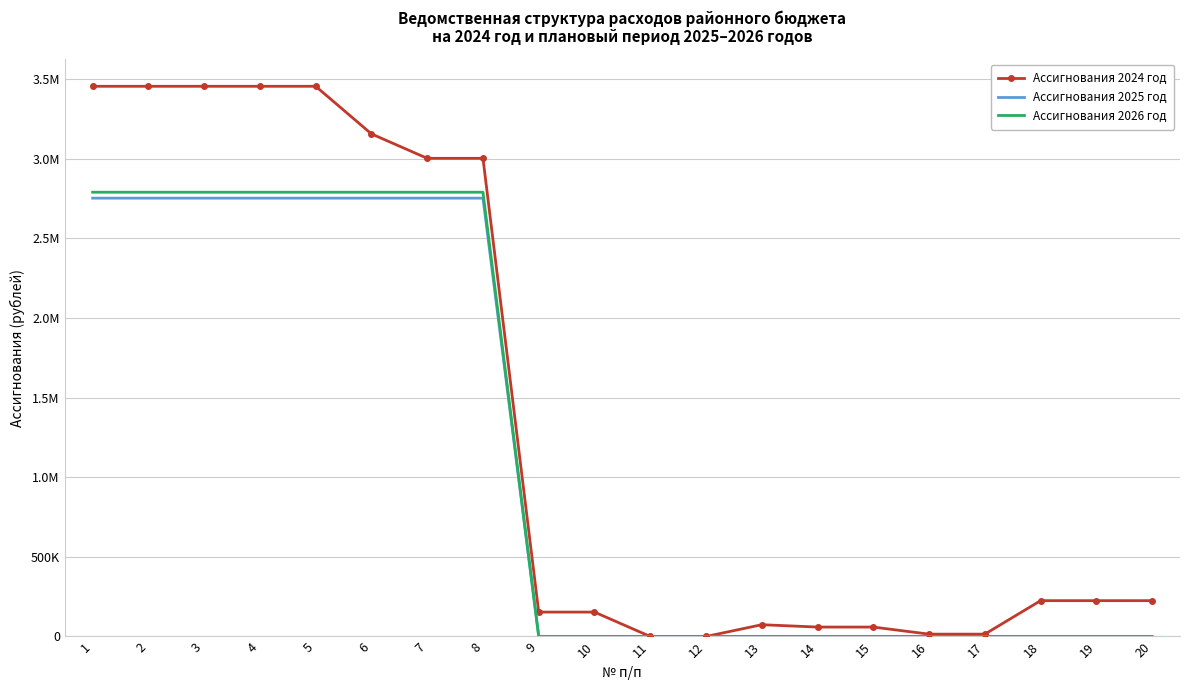

What is the value of the Ассигнования 2026 год point at the 4th from the left?

2789276.3